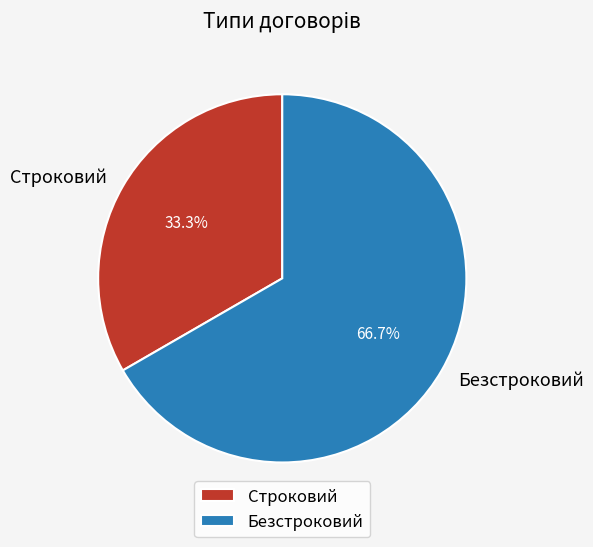

The Безстроковий slice represents 72% of the pie. True or false?

False